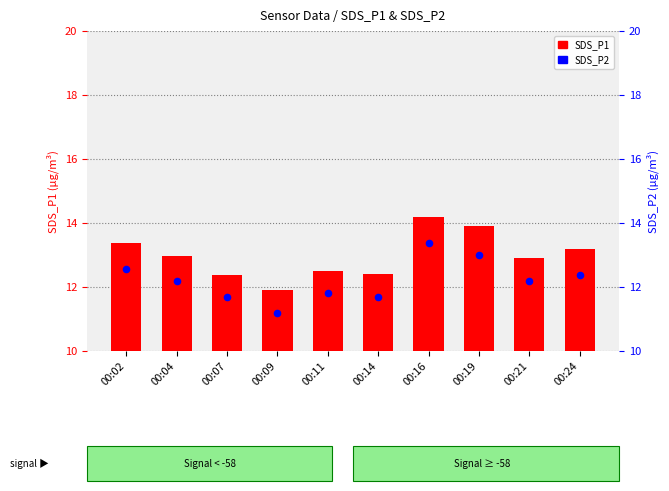

At which category is the sum across all series the highest?

00:16